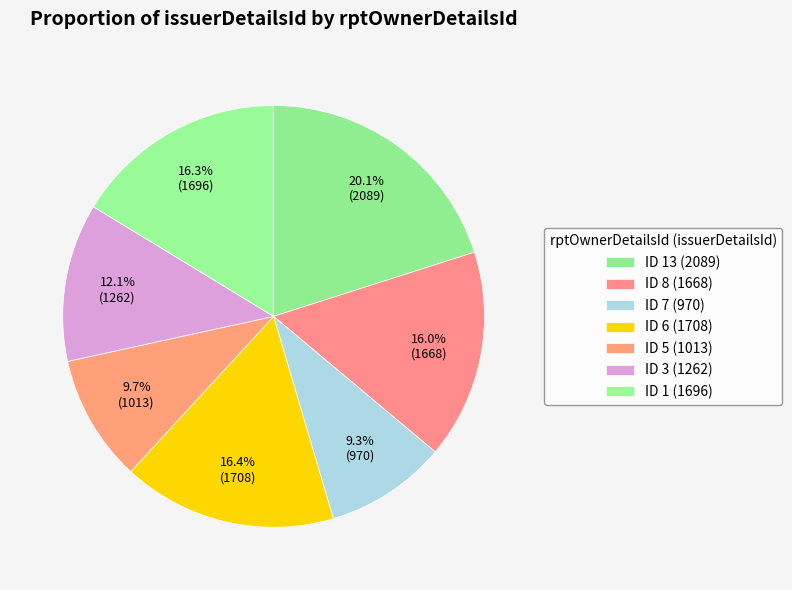

Count the number of slices in the pie.

7